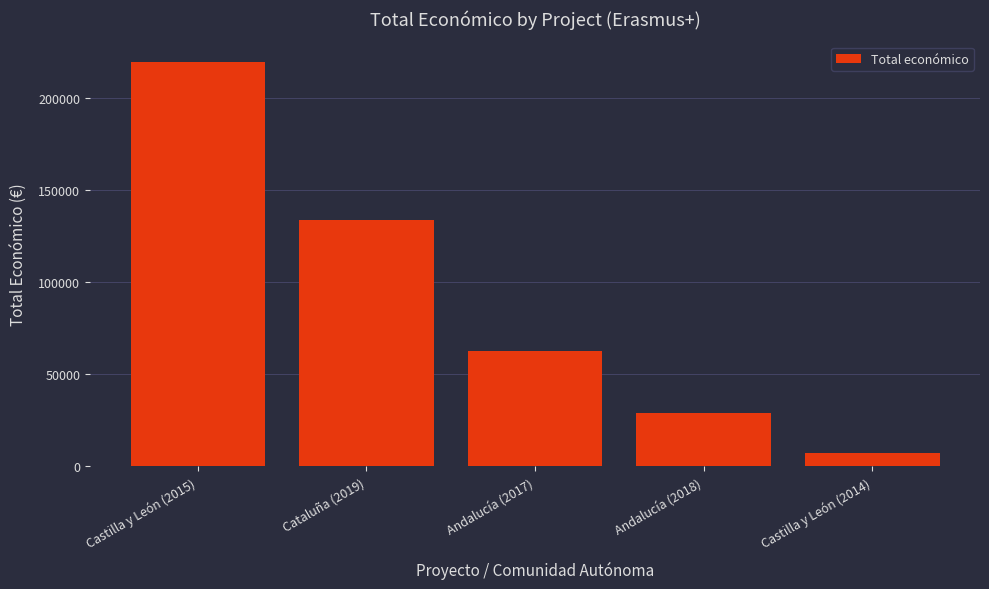

At which label does the data first exceed 62364?

Castilla y León (2015)